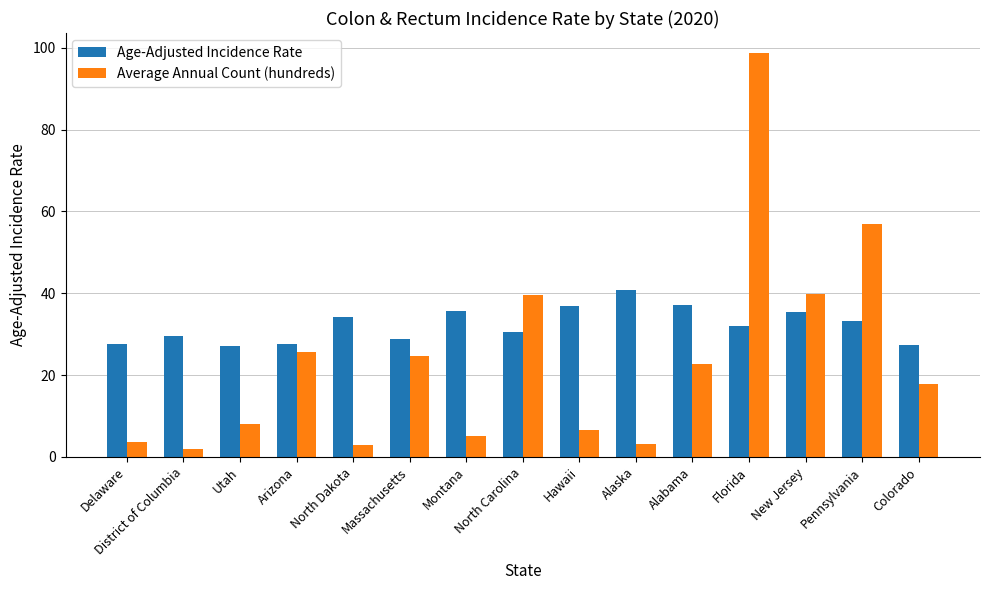

What position from the left is Delaware?

1